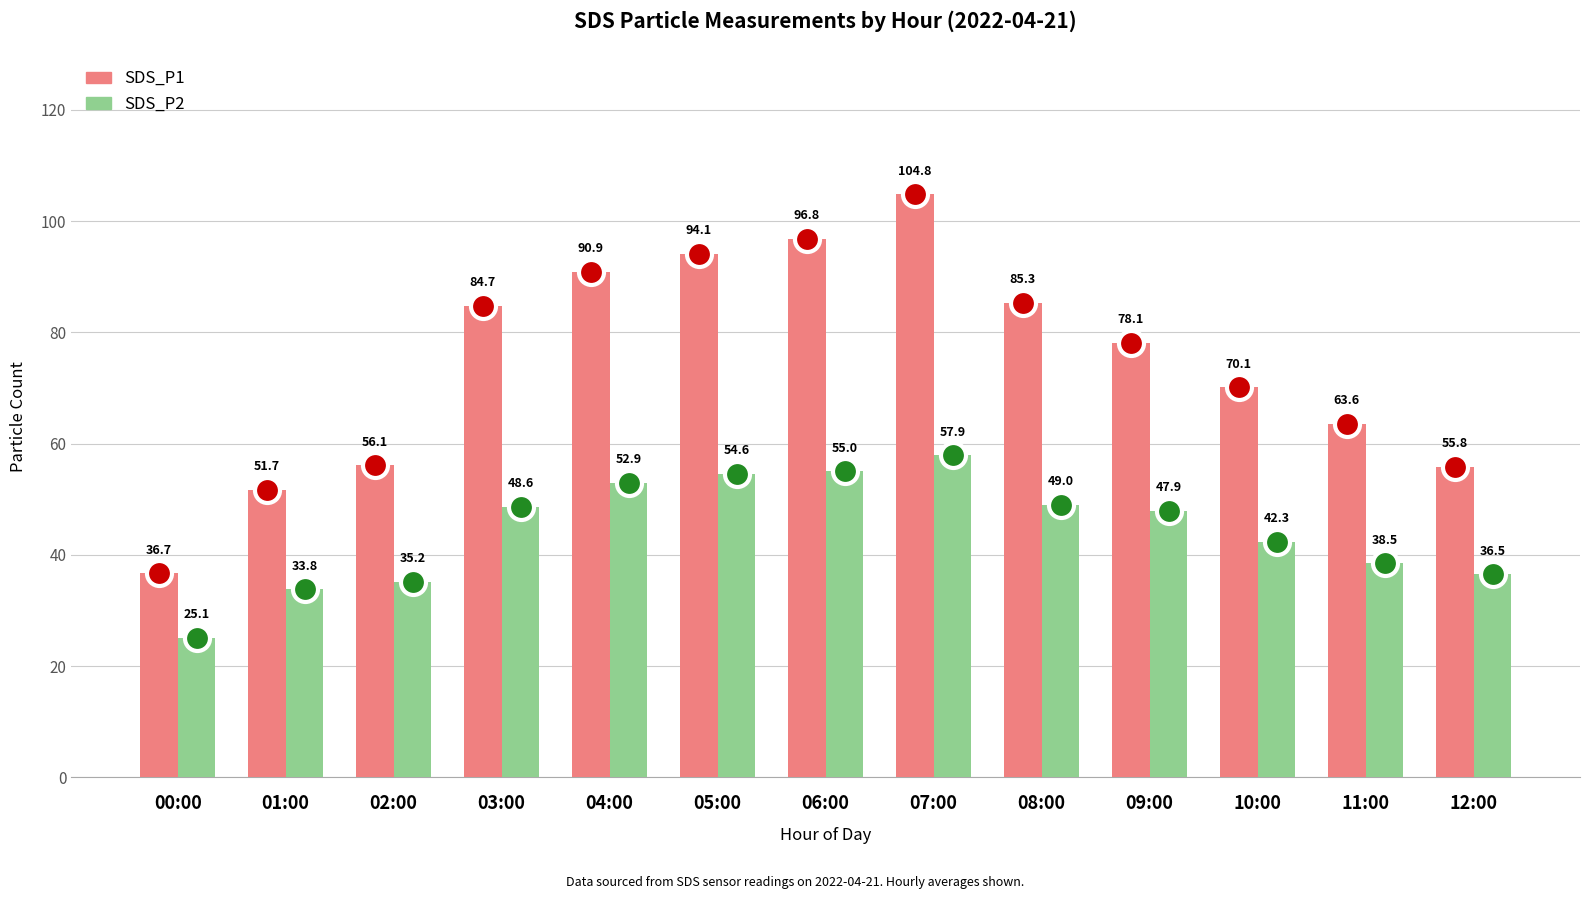

At 09:00, list the series in order from smallest to largest.

SDS_P2, SDS_P1